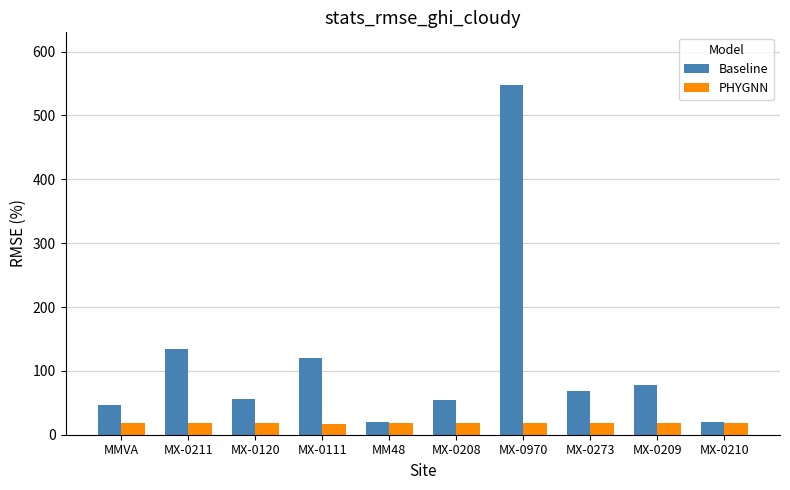

The Baseline series shows 94.1 at MX-0208. True or false?

False